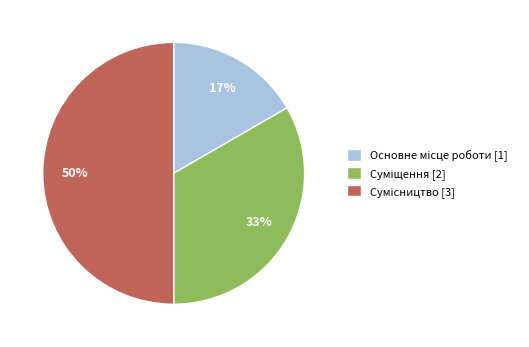

To the nearest percent, what is the average slice percentage?

33%